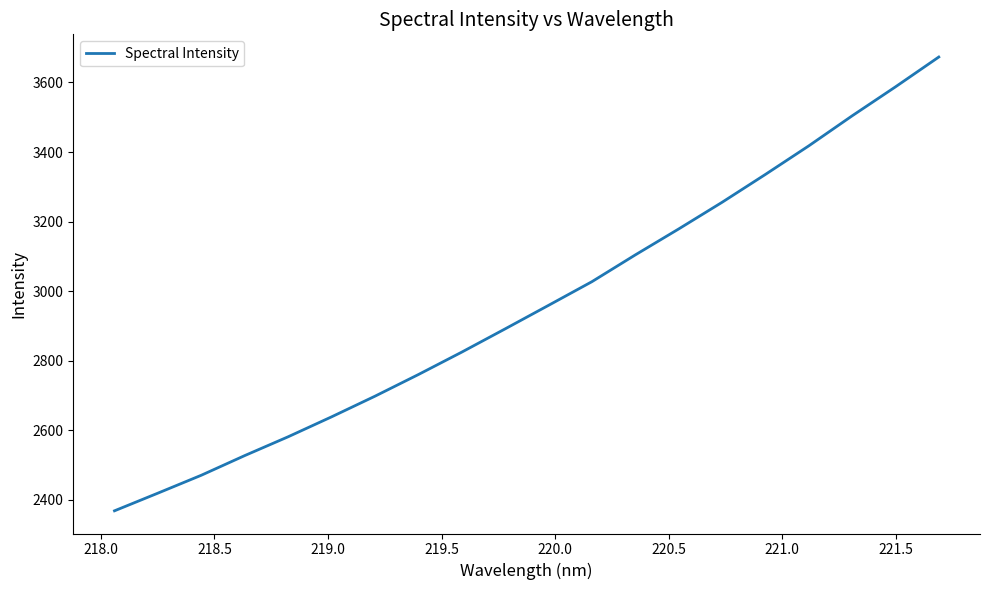

What is the greatest value displayed?

3673.1